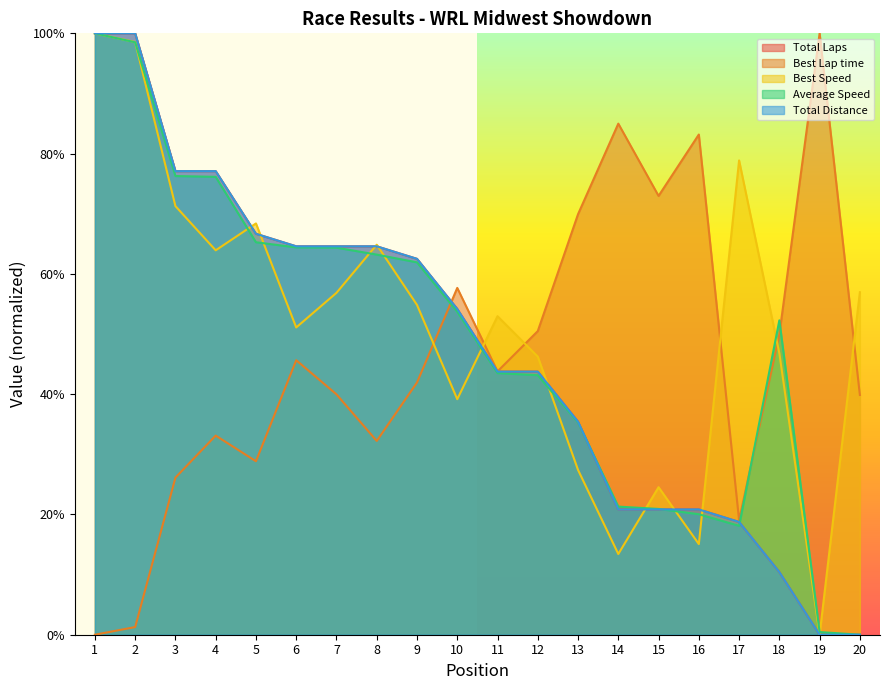

What is the sum of the Best Lap time values at 1 and 19?

100.0